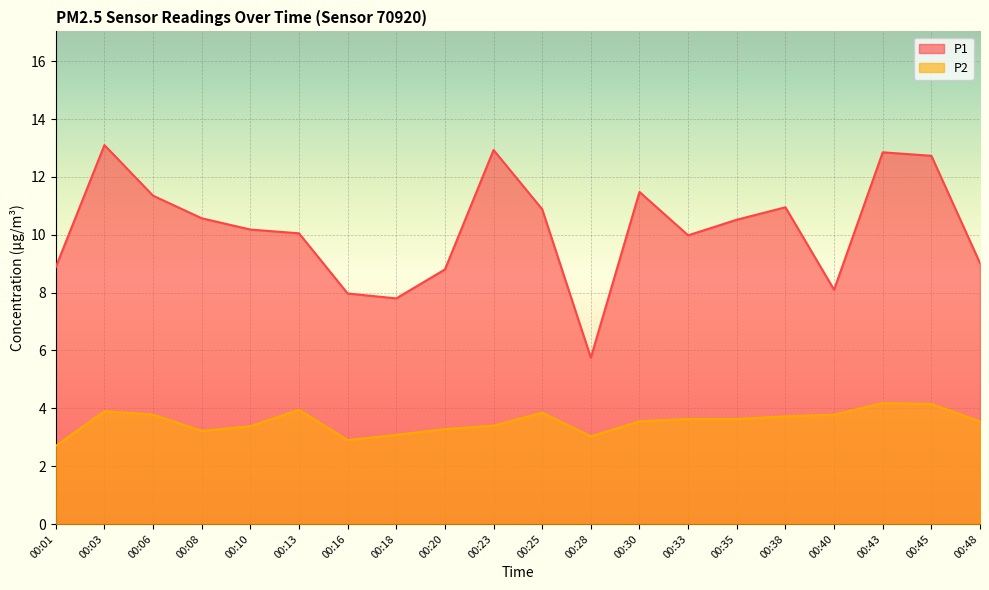

At which label is P1 closest to 9?

00:48